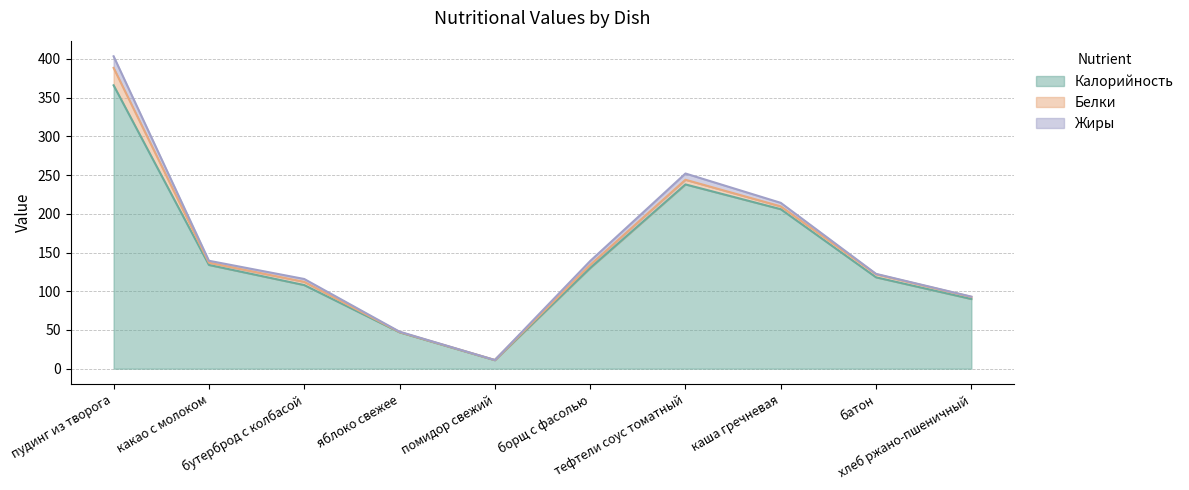

List the series in order of their peak value, highest first.

Калорийность, Белки, Жиры